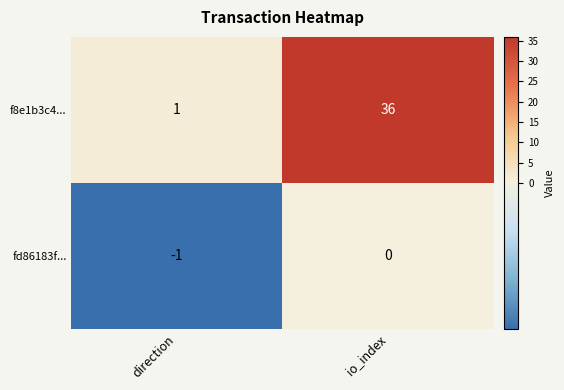

What is the greatest value displayed?

36